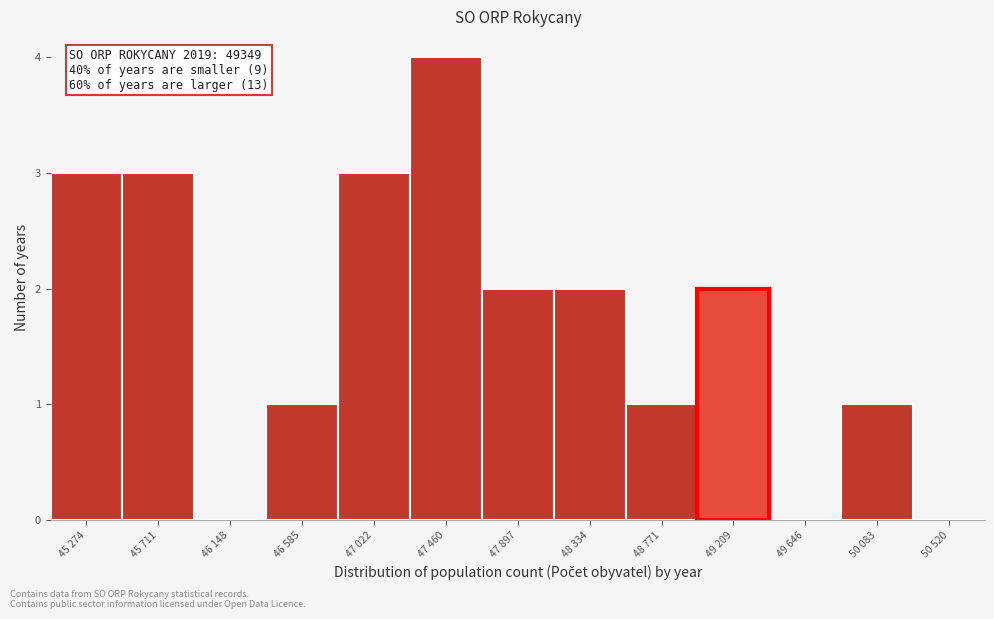

Reading left to right, transcribe all the data shown in this chart.

45 274=3	45 711=3	46 148=0	46 585=1	47 022=3	47 460=4	47 897=2	48 334=2	48 771=1	49 209=2	49 646=0	50 083=1	50 520=0